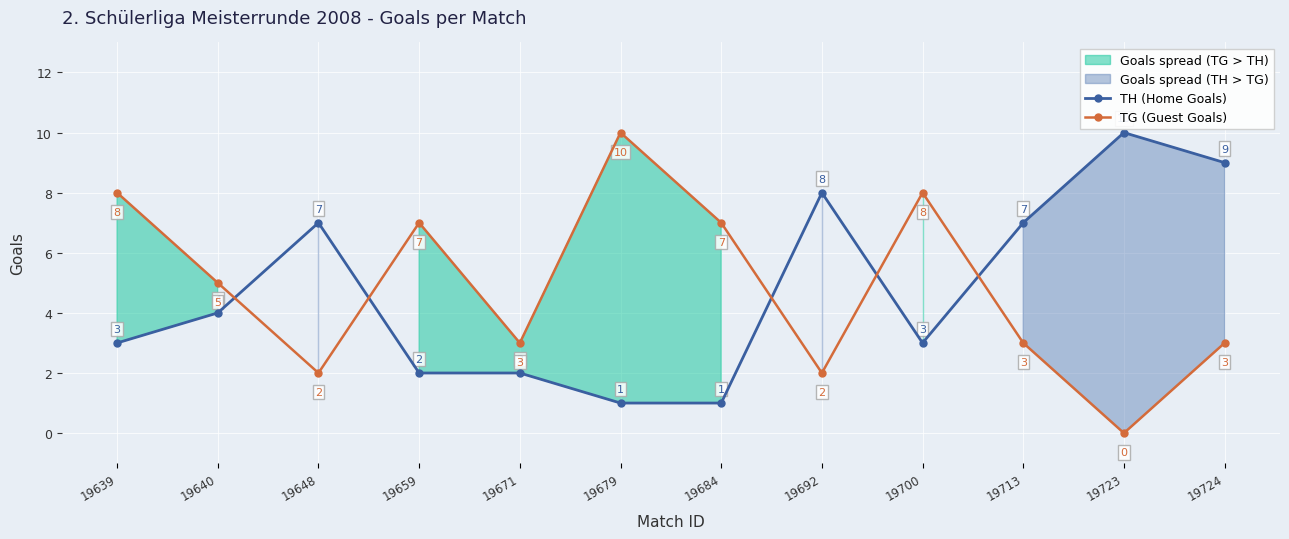

What is the value of the TG (Guest Goals) point at the 9th from the left?

8